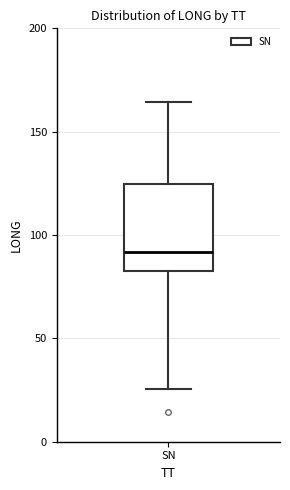

Transcribe this box plot: give where the median line is, the range the box spans, and where the two whiskers end, as read against the y-axis. The values are not printed on the chart, so give them approximately, as read against the axis.

median 90, box 85 to 125, whiskers 25 to 165